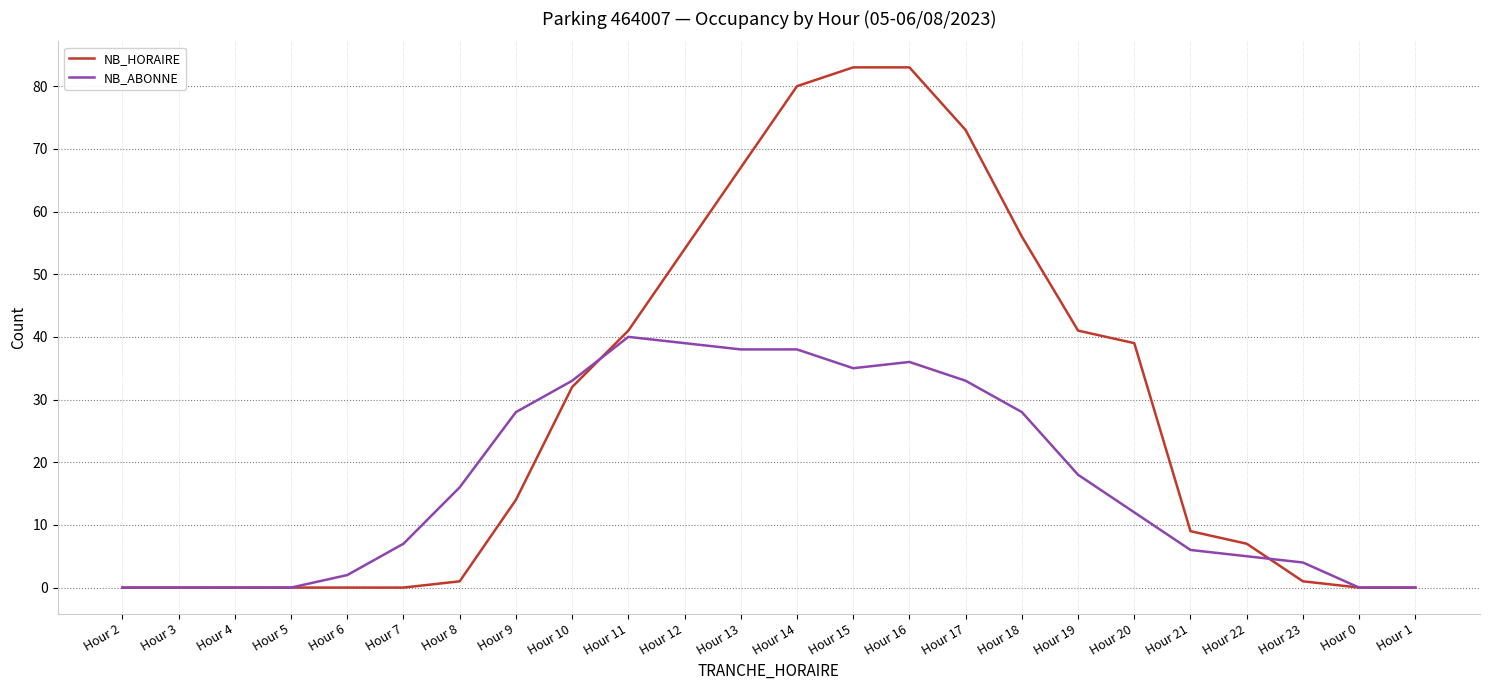

List the series in order of their overall mean, lowest first.

NB_ABONNE, NB_HORAIRE